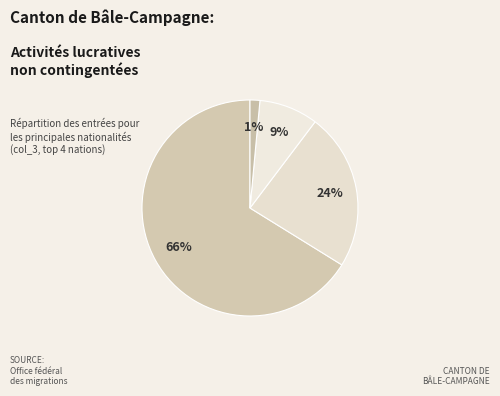

What is the largest slice in the pie chart?

Allemagne